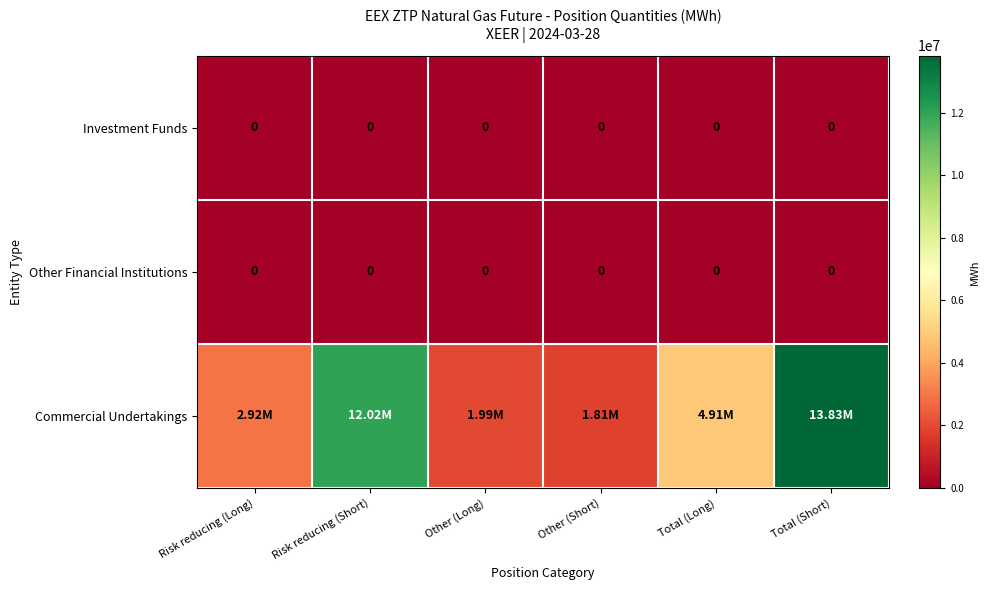

How many distinct data groups are displayed?

3